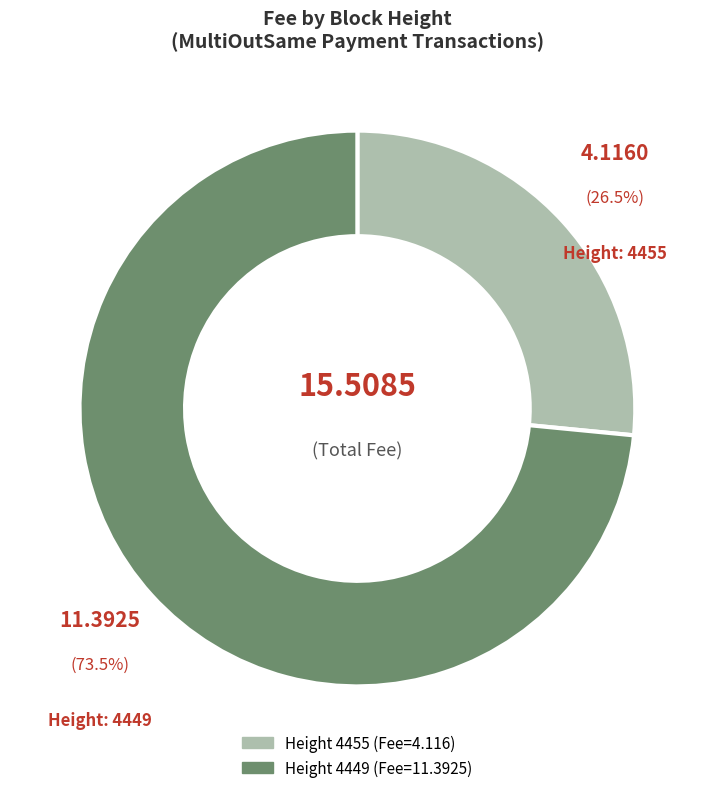

How many slices are in this pie chart?

2